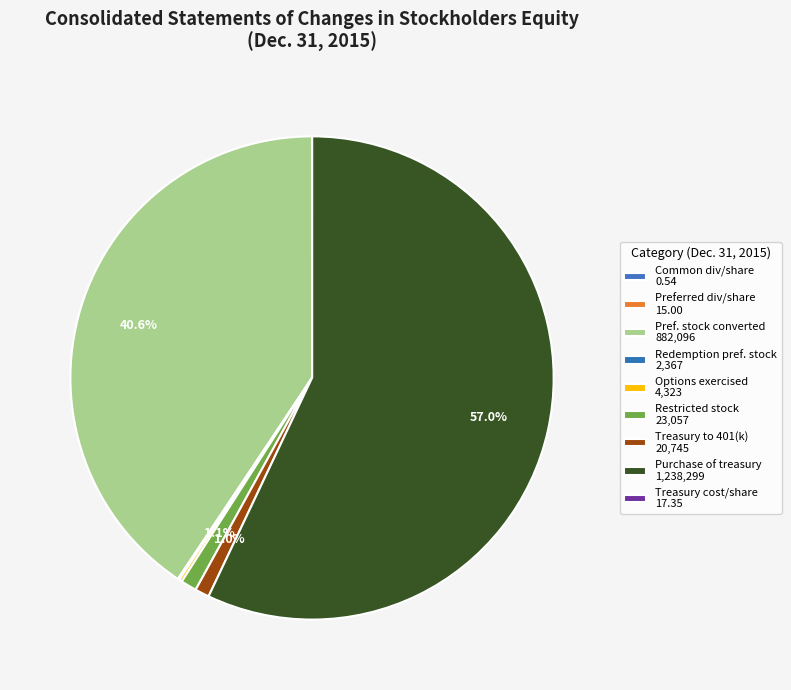

How many segments does this pie chart have?

9